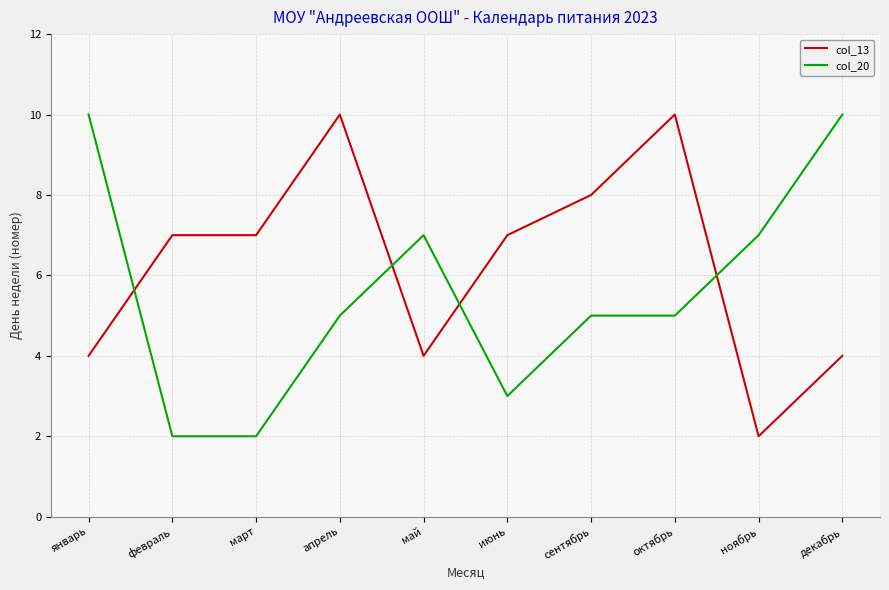

Rank the series at март from lowest to highest value.

col_20, col_13